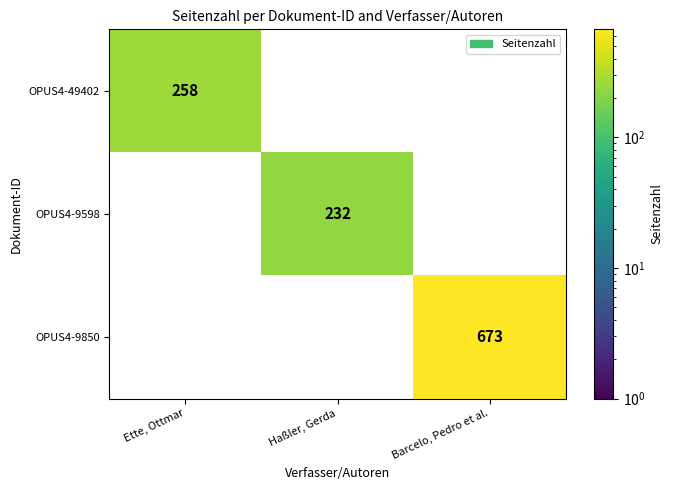

True or false: OPUS4-9598 has a value of 232 at Haßler, Gerda.

True